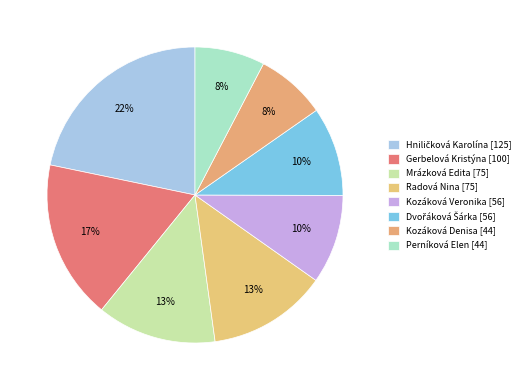

Count the number of slices in the pie.

8